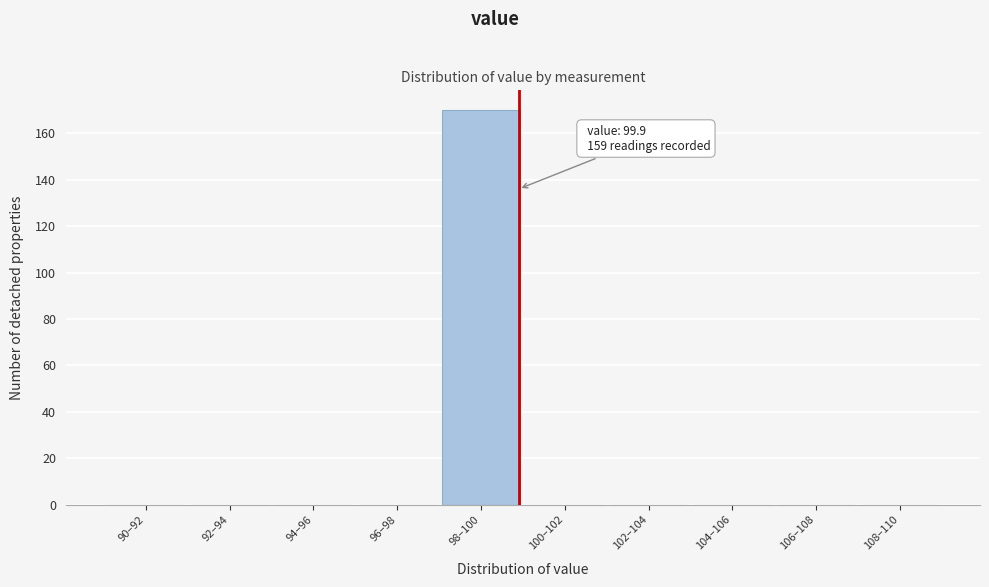

Reading left to right, list all the values displayed in this chart.

90–92=0	92–94=0	94–96=0	96–98=0	98–100=170	100–102=0	102–104=0	104–106=0	106–108=0	108–110=0